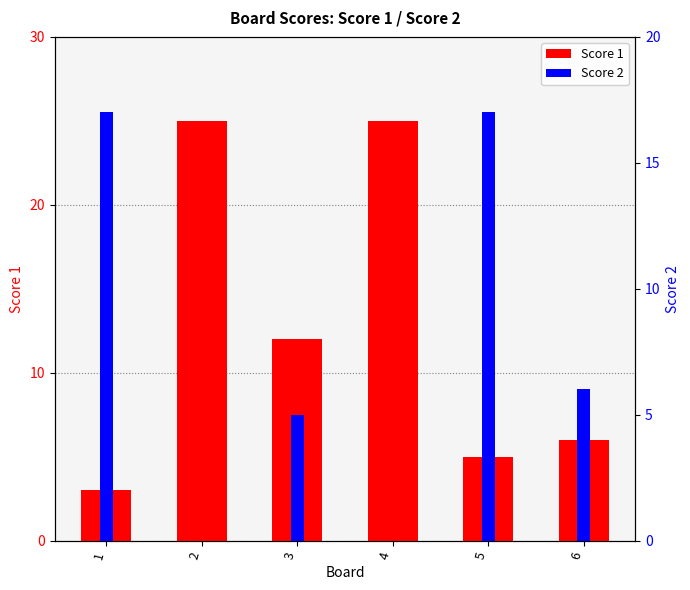

What is the difference between the maximum and second lowest values in the Score 2 series?

17